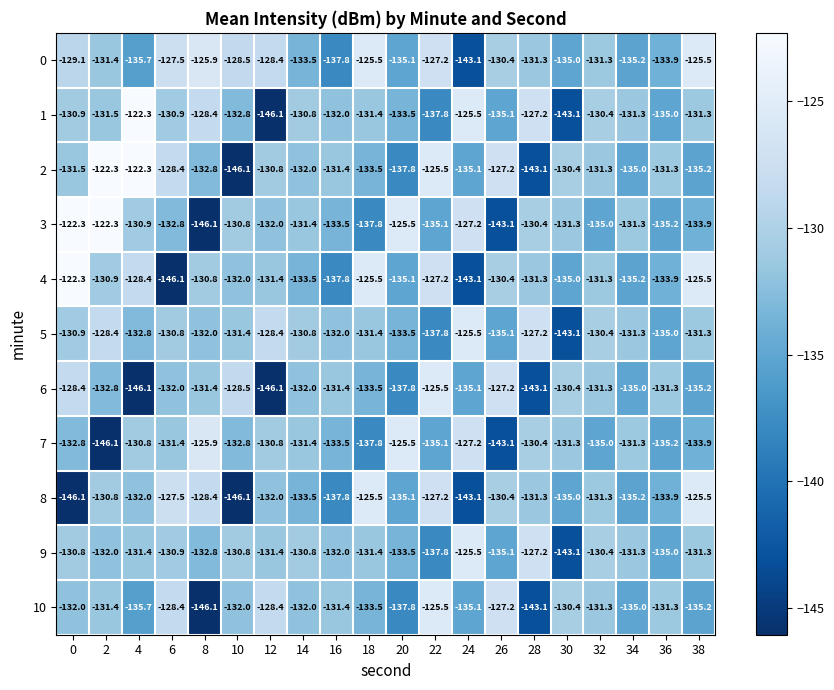

The 6 series shows -205.7 at 12. True or false?

False